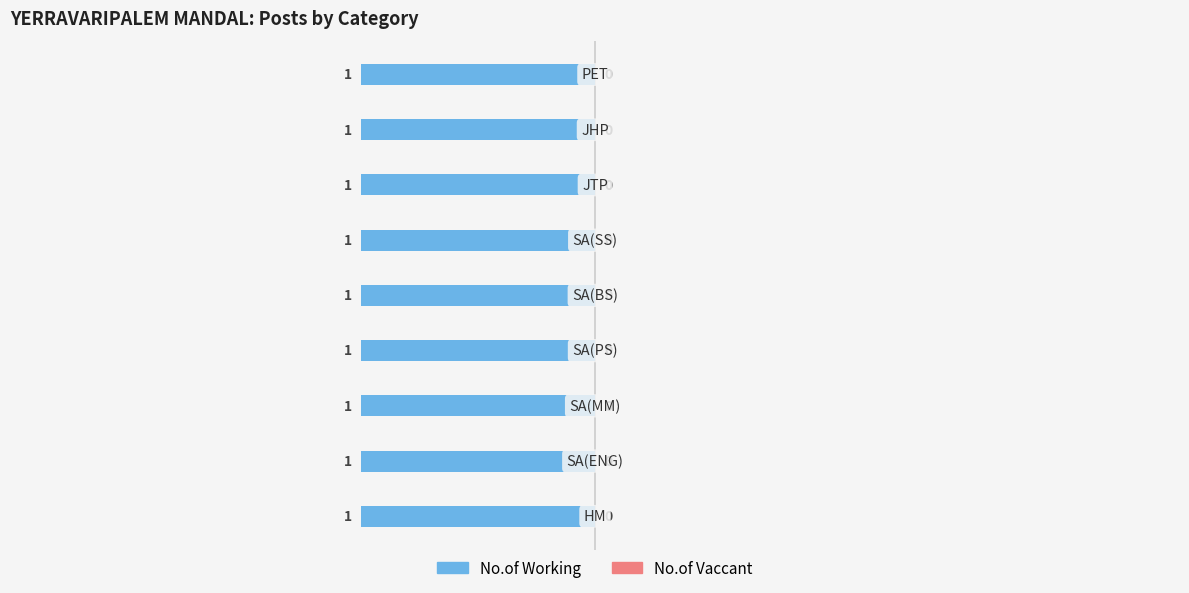

Which category has the lowest value in the No.of Vaccant series?

HM